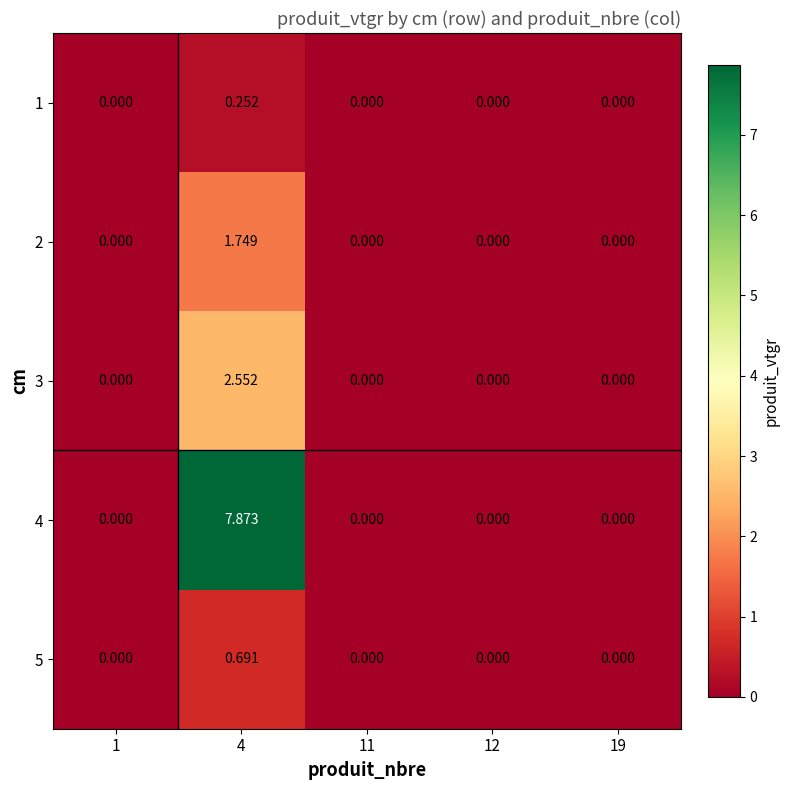

Reading right to left, extract all data points from this chart.

1: 19=0.0	12=0.0	11=0.0	4=0.3	1=0.0
2: 19=0.0	12=0.0	11=0.0	4=1.7	1=0.0
3: 19=0.0	12=0.0	11=0.0	4=2.6	1=0.0
4: 19=0.0	12=0.0	11=0.0	4=7.9	1=0.0
5: 19=0.0	12=0.0	11=0.0	4=0.7	1=0.0